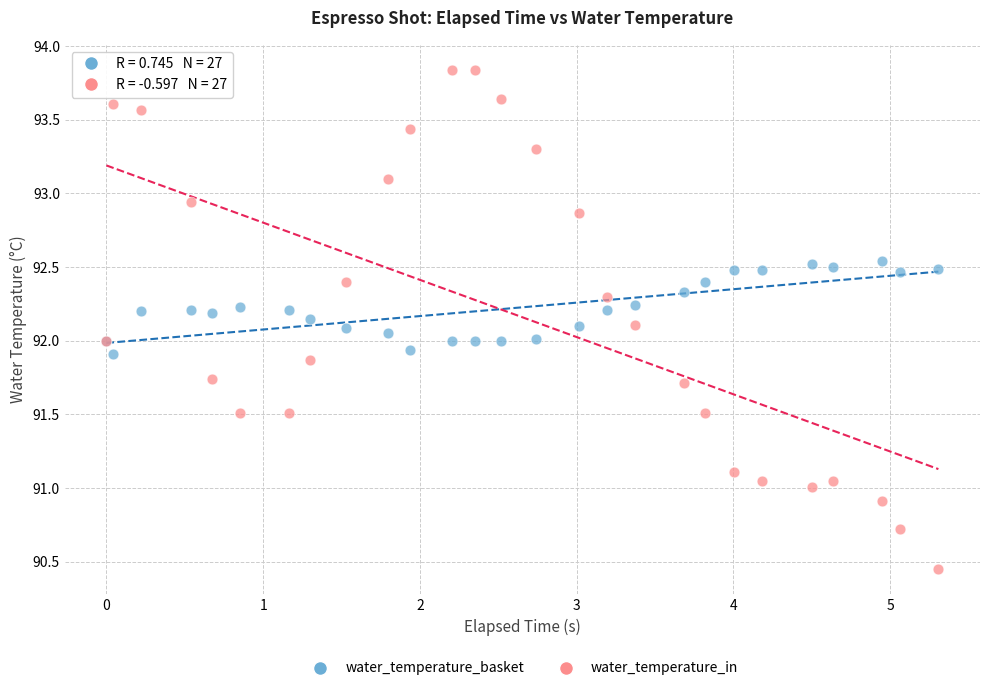

What is the X range (max minus min) for the scatter plot?

5.3